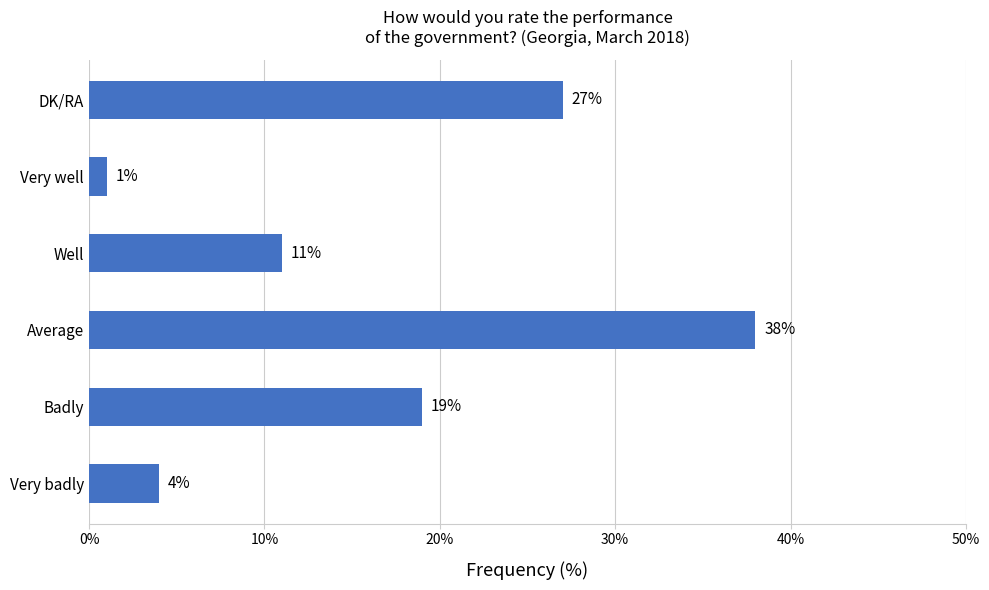

Reading bottom to top, list all the values displayed in this chart.

4	19	38	11	1	27